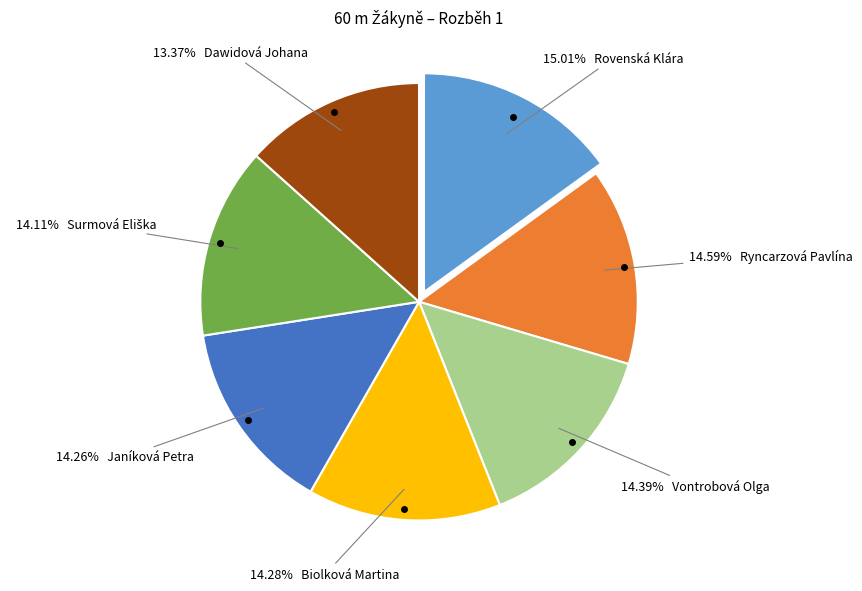

Does any single category account for the majority?

No